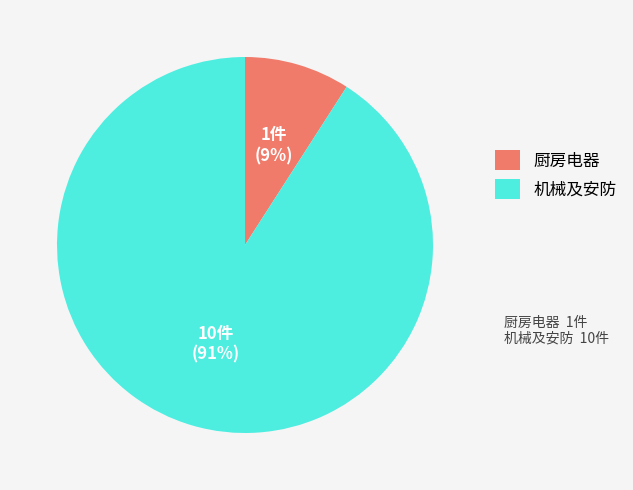

To the nearest percent, what is the difference between the largest and smallest slice percentages?

82%